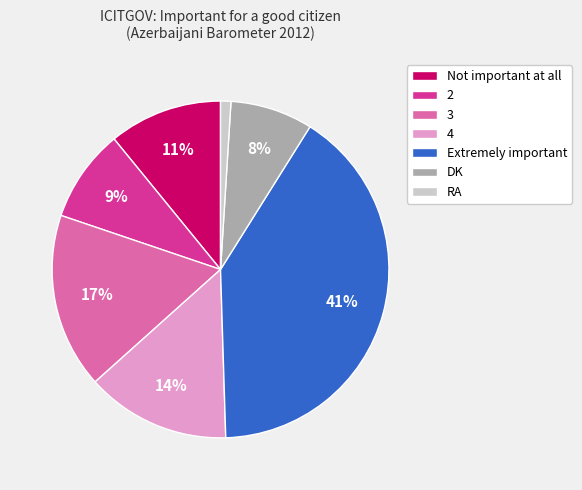

What is the smallest slice in the pie chart?

RA